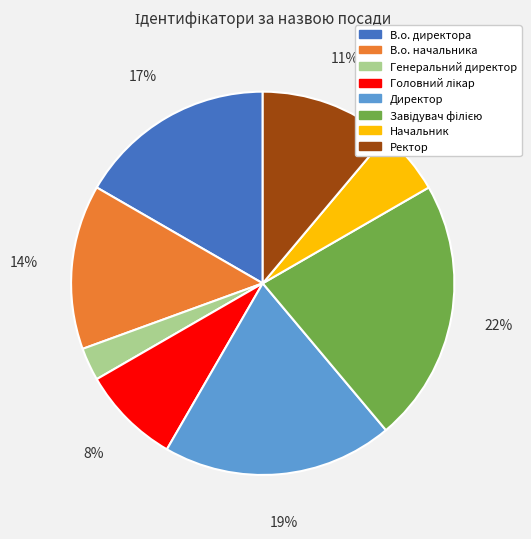

Which slice is the smallest?

Генеральний директор